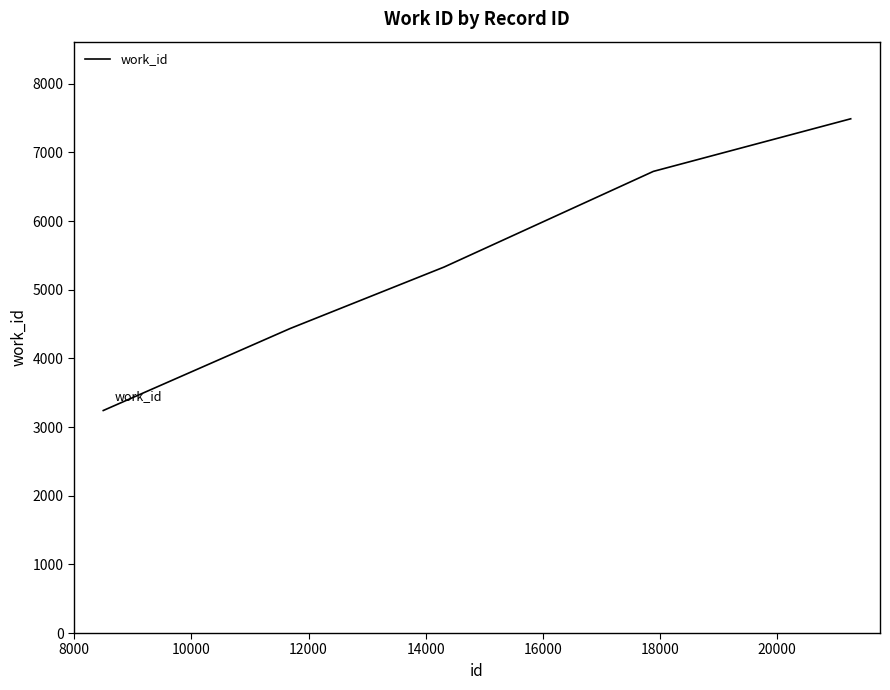

Reading left to right, what are all the values shown in this chart?

3241	4435	5331	6724	7490